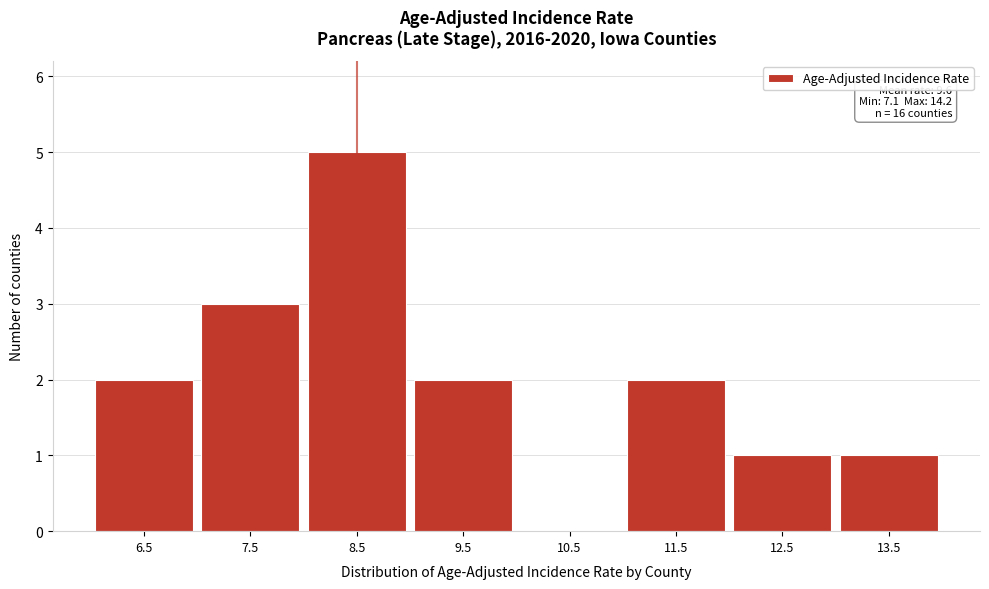

Reading left to right, extract all data points from this chart.

6.5=2	7.5=3	8.5=5	9.5=2	10.5=0	11.5=2	12.5=1	13.5=1